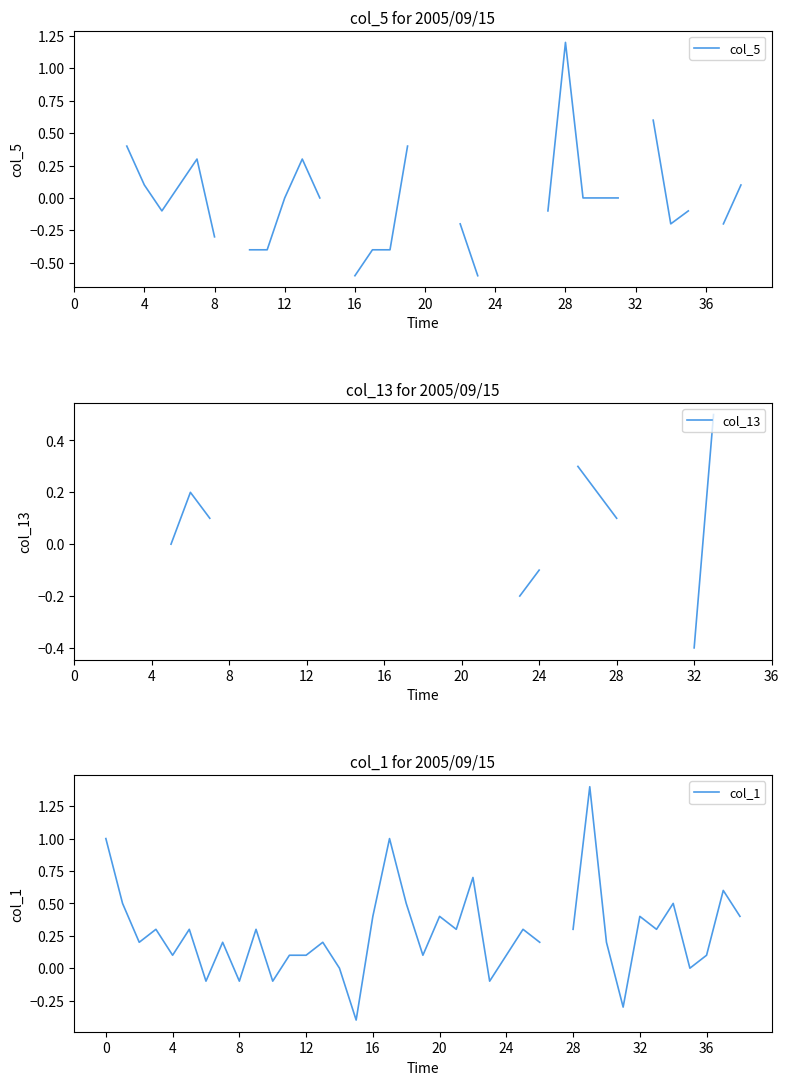

At which category does the chart reach its minimum across all series?

16